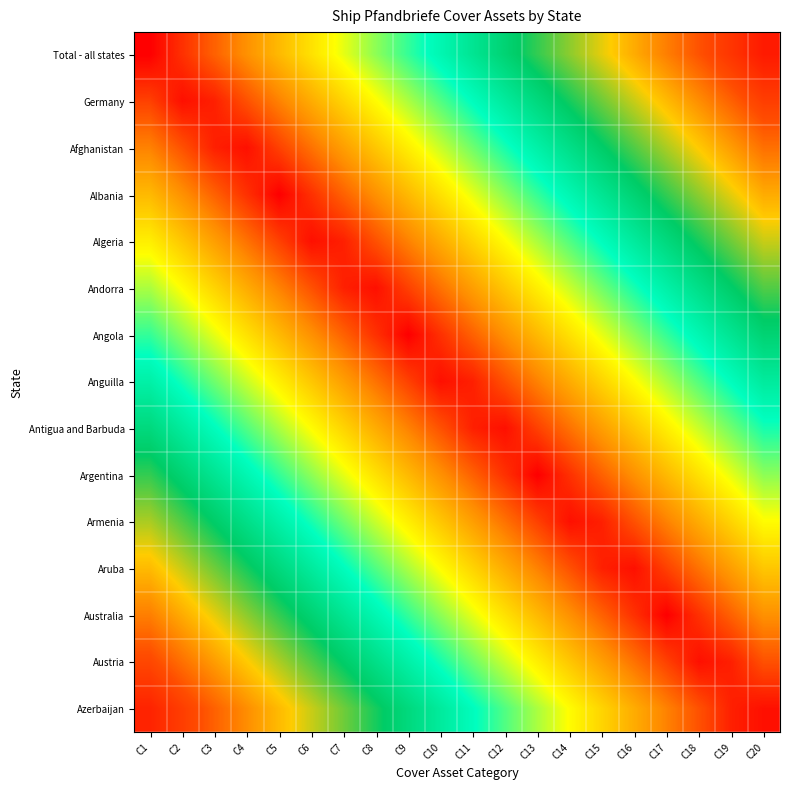

Which has a higher value, C13 or C3?

C13